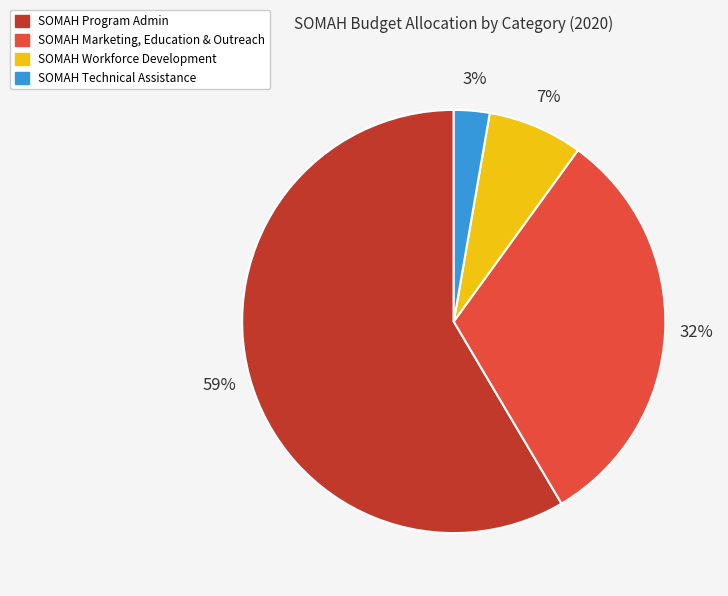

Which category has the biggest portion of the pie?

SOMAH Program Admin